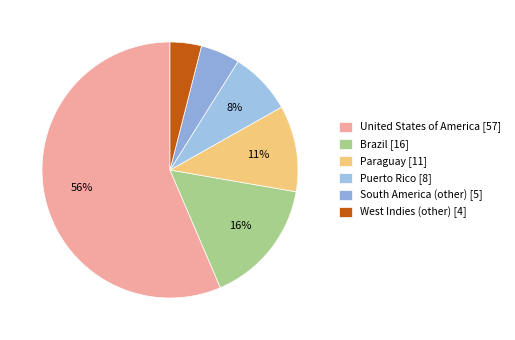

Do Puerto Rico and Paraguay together represent more than half of the pie?

No